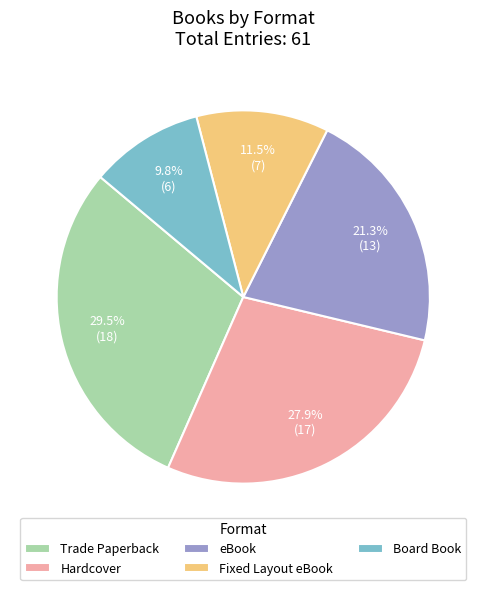

Is there a majority slice in this chart?

No